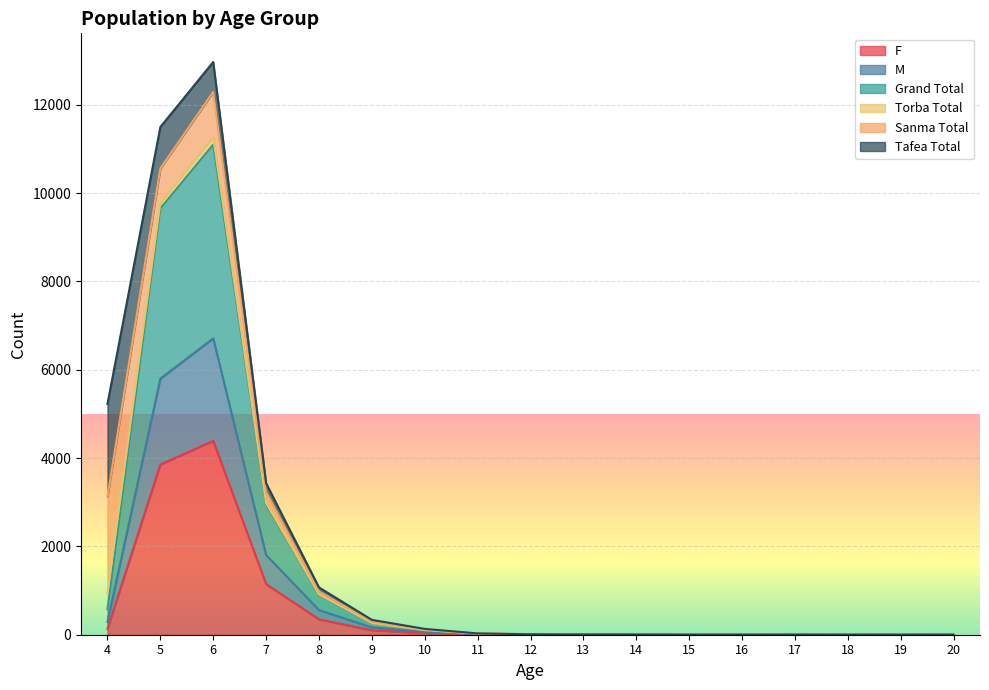

What is the highest value of the F series?

4390